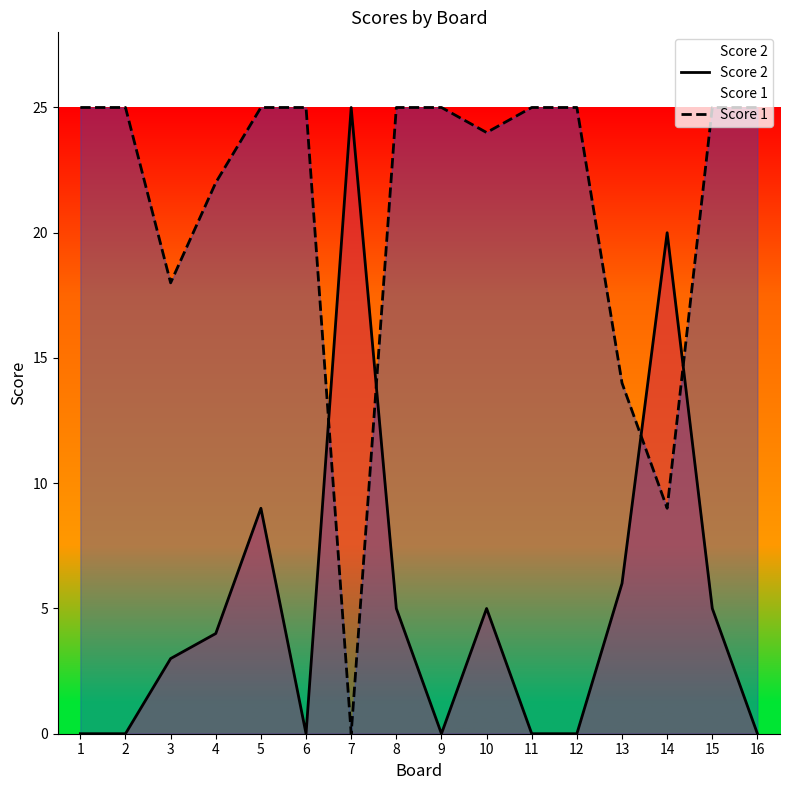

What are all the series names shown in the legend?

Score 2, Score 1